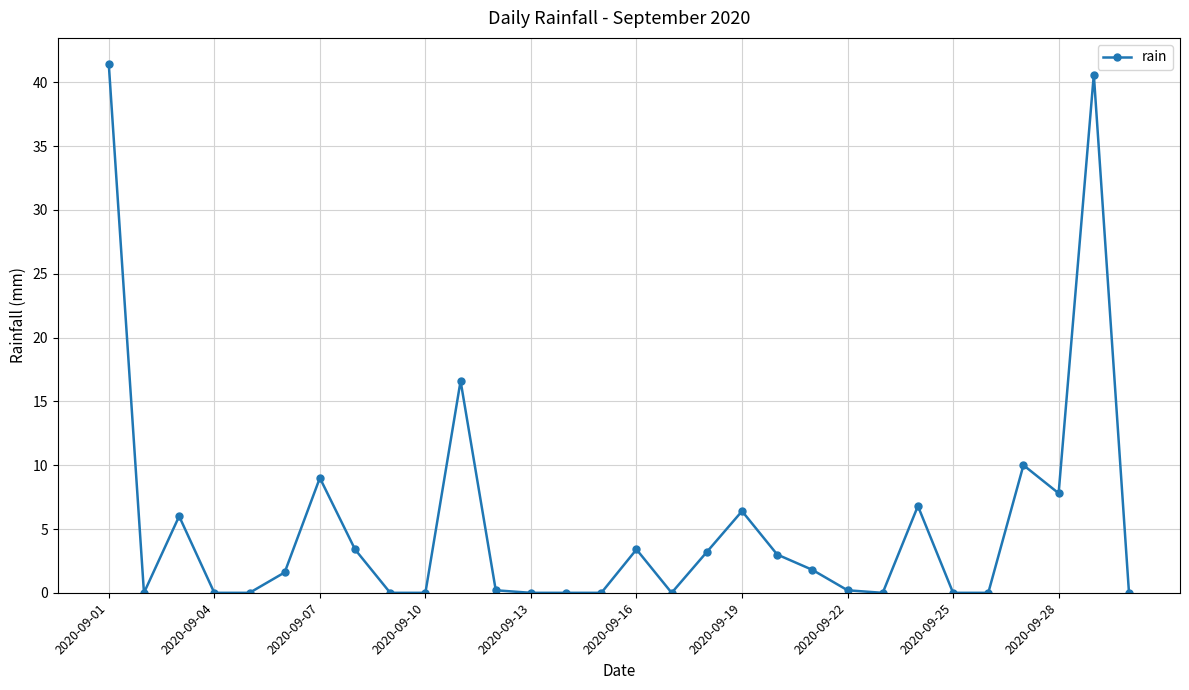

True or false: there are more than 2 points higher than both neighbors.

True